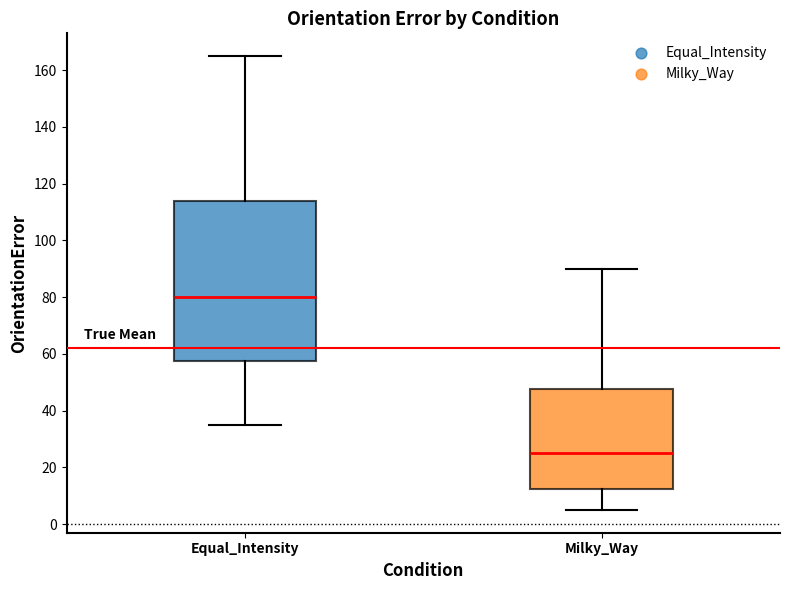

Where does the median line of the box for Equal_Intensity sit on the y-axis? The values are not printed on the chart, so give them approximately, as read against the axis.

80